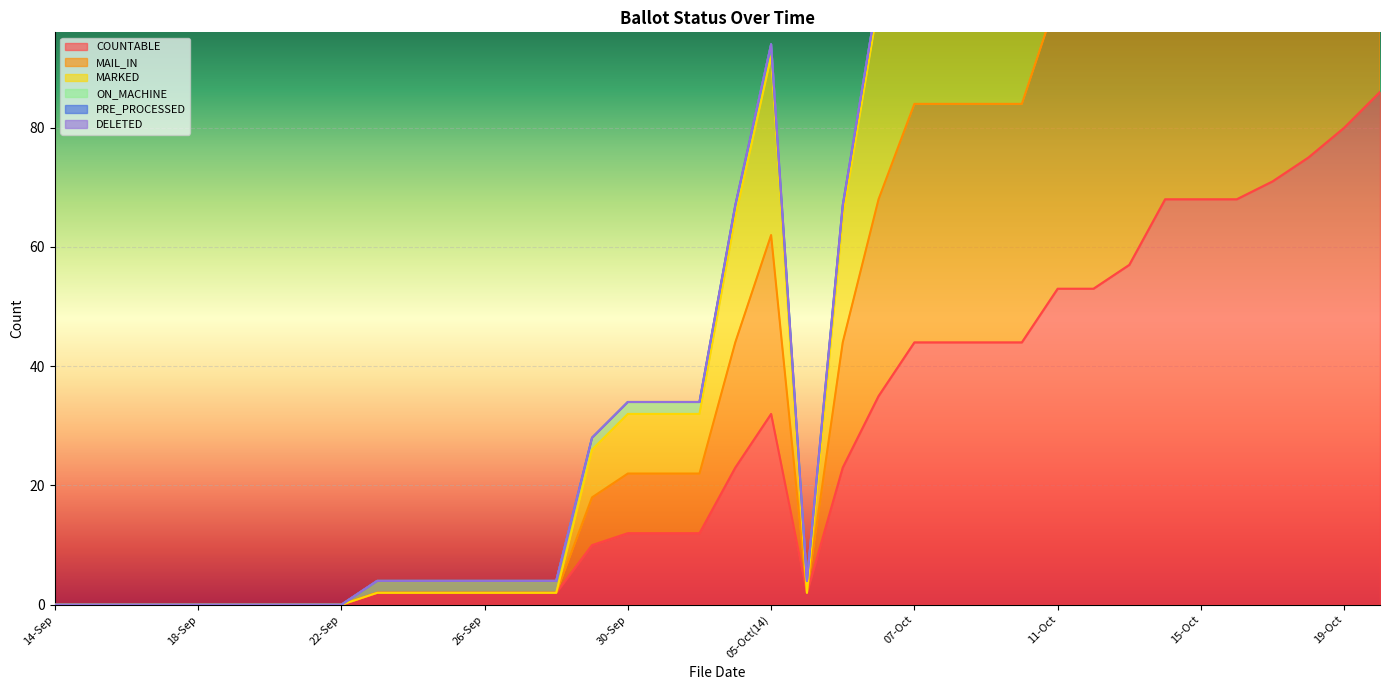

Where is the first local minimum for COUNTABLE?

05-Oct(22)